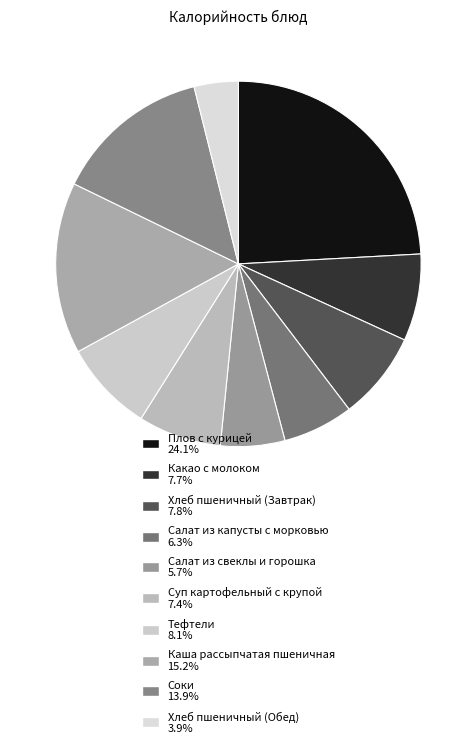

To the nearest percent, what is the combined percentage of Какао с молоком and Хлеб пшеничный (Завтрак)?

16%